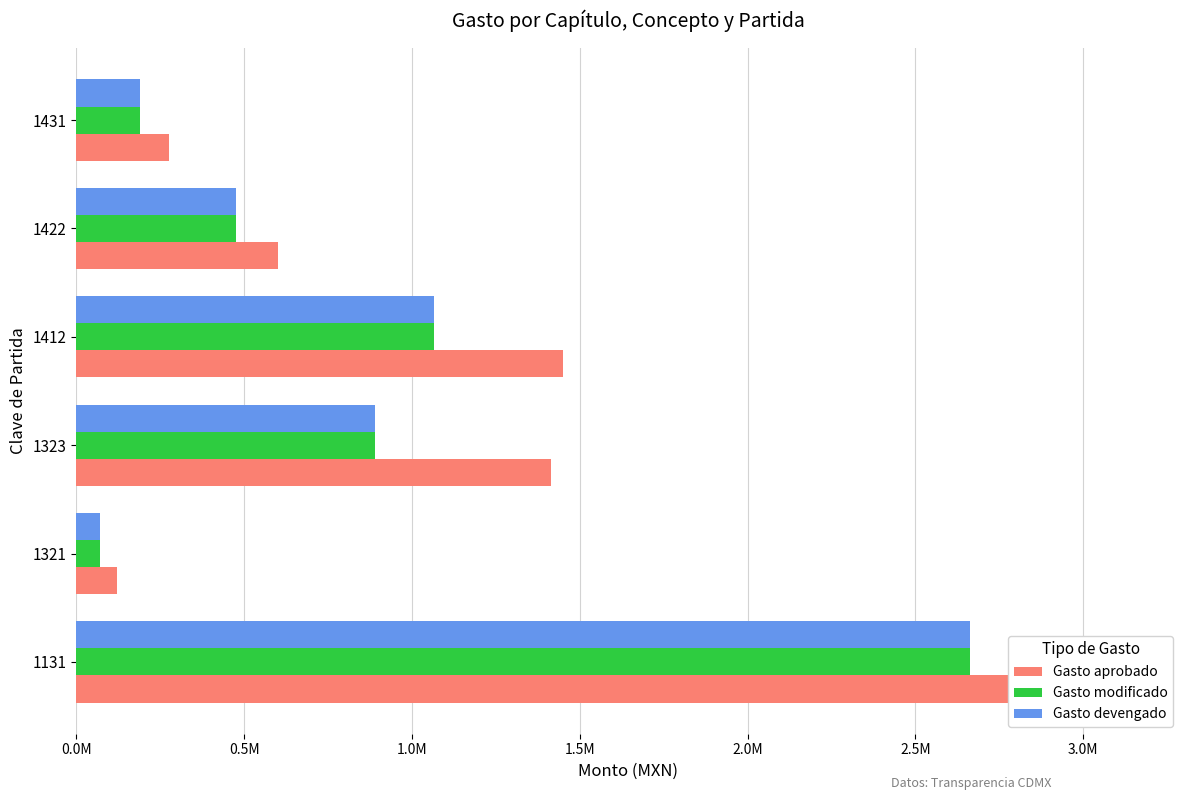

Reading left to right, what are all the values shown in this chart?

Gasto aprobado: 3132005.0	120000.0	1415422.0	1450000.0	600000.0	276639.0
Gasto modificado: 2662167.3	71545.6	890327.4	1066755.9	476183.0	190415.7
Gasto devengado: 2662167.3	71545.6	890327.4	1066755.9	476183.0	190415.7